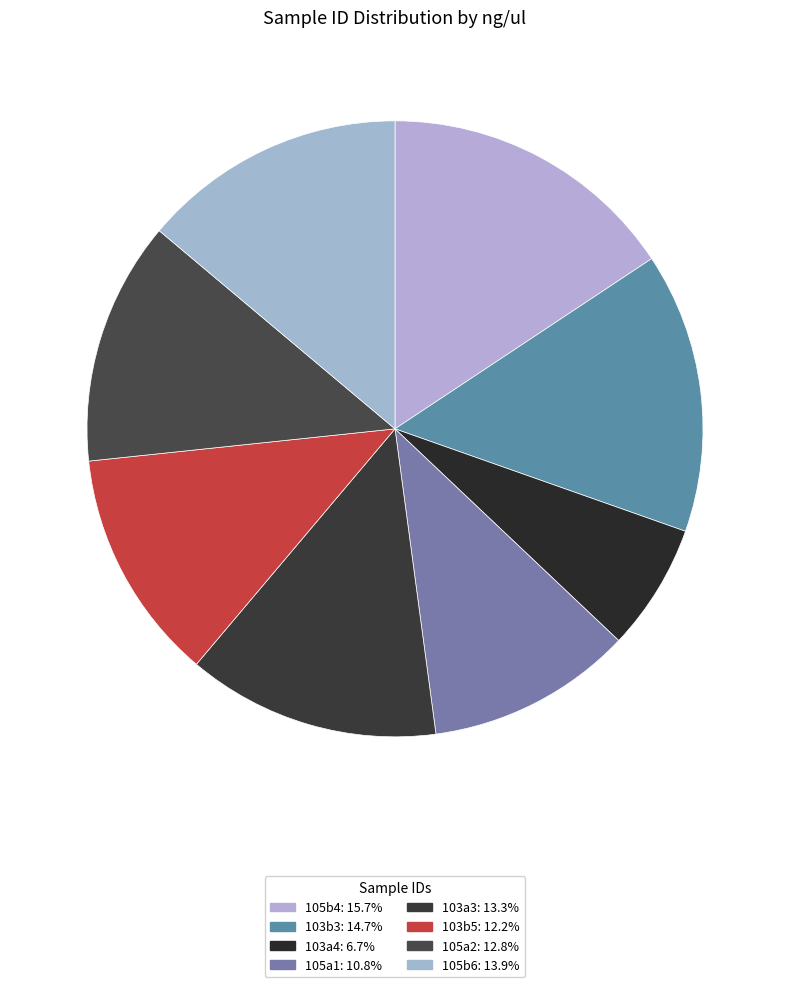

How many segments does this pie chart have?

8